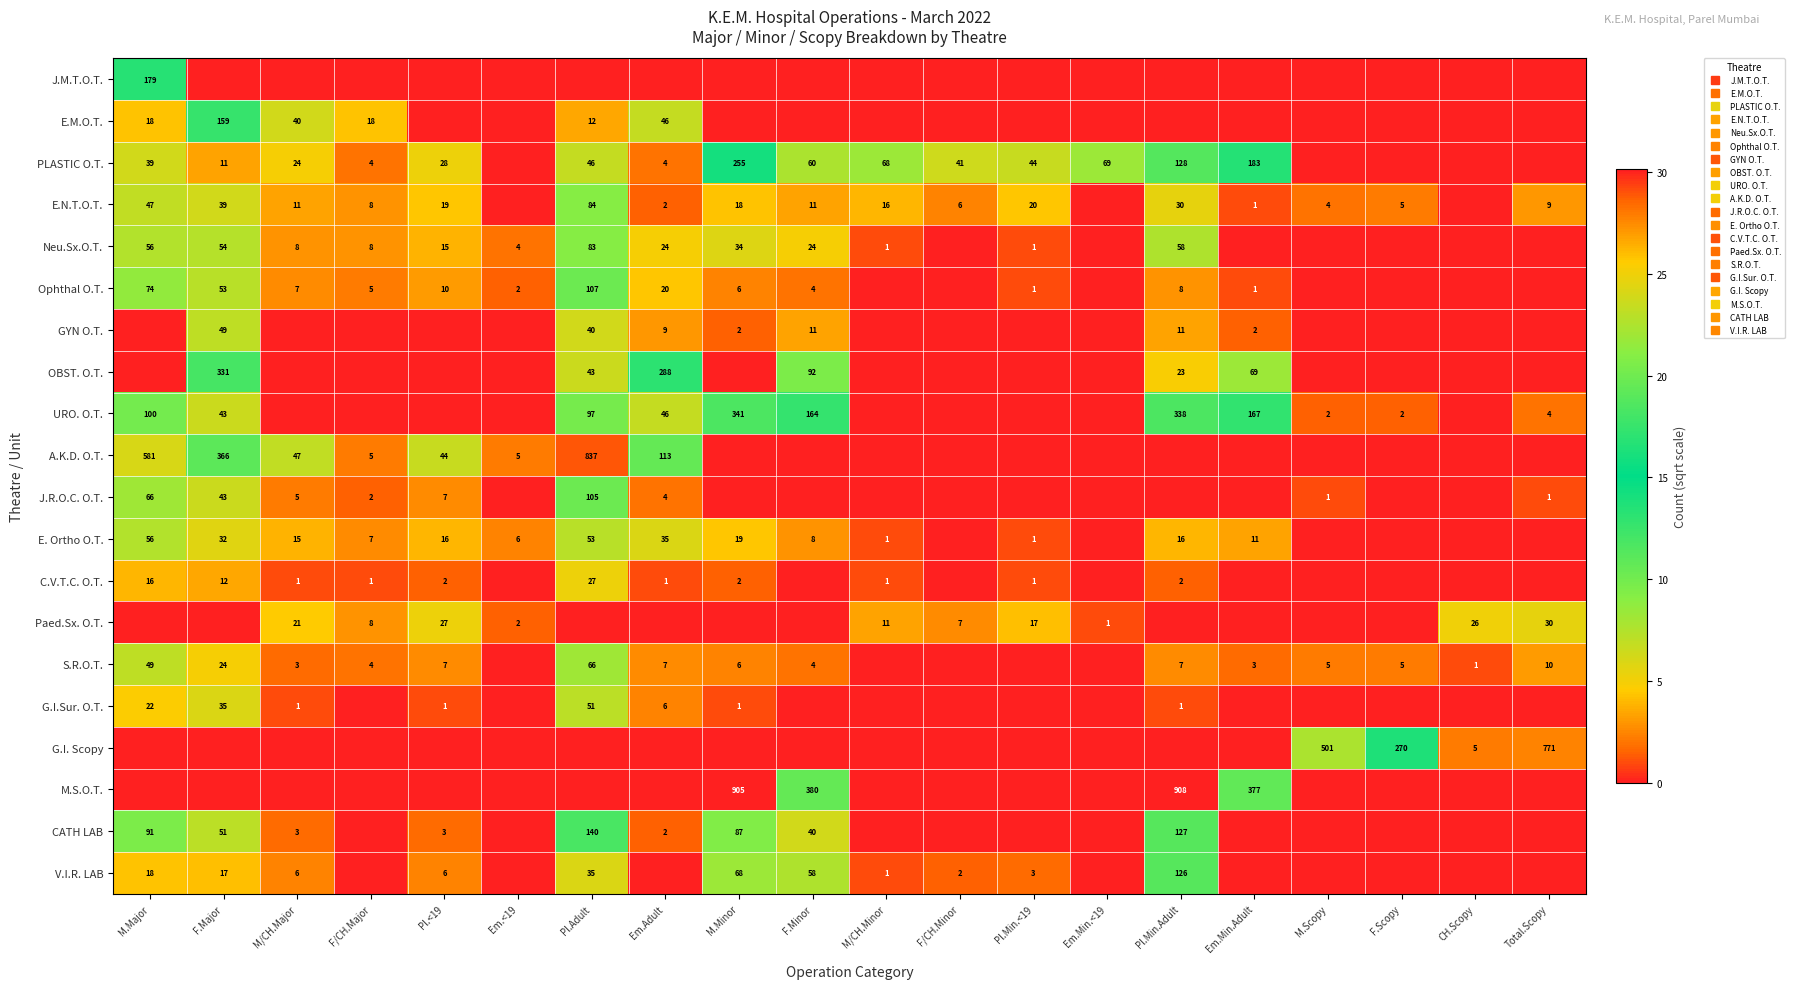

List the series in order of their peak value, lowest first.

C.V.T.C. O.T., Paed.Sx. O.T., GYN O.T., G.I.Sur. O.T., E. Ortho O.T., S.R.O.T., Neu.Sx.O.T., E.N.T.O.T., J.R.O.C. O.T., Ophthal O.T., V.I.R. LAB, CATH LAB, E.M.O.T., J.M.T.O.T., PLASTIC O.T., OBST. O.T., URO. O.T., G.I. Scopy, A.K.D. O.T., M.S.O.T.